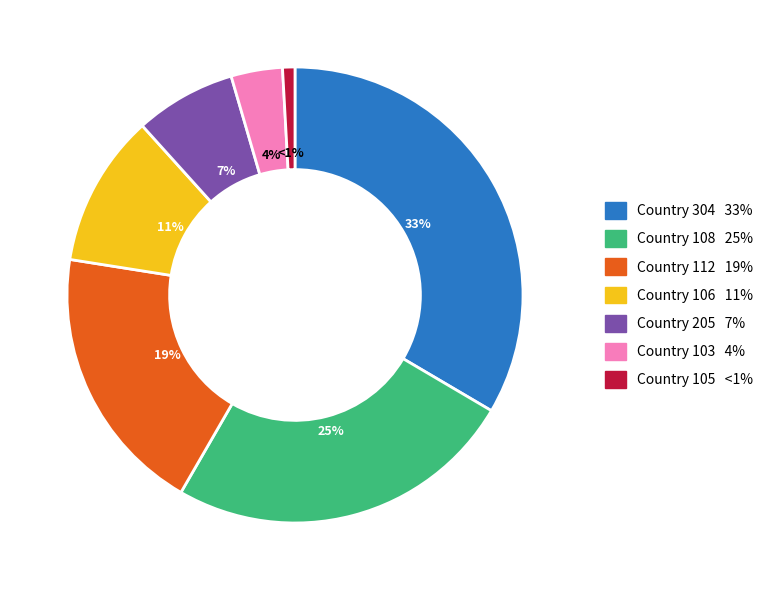

Is there a majority slice in this chart?

No